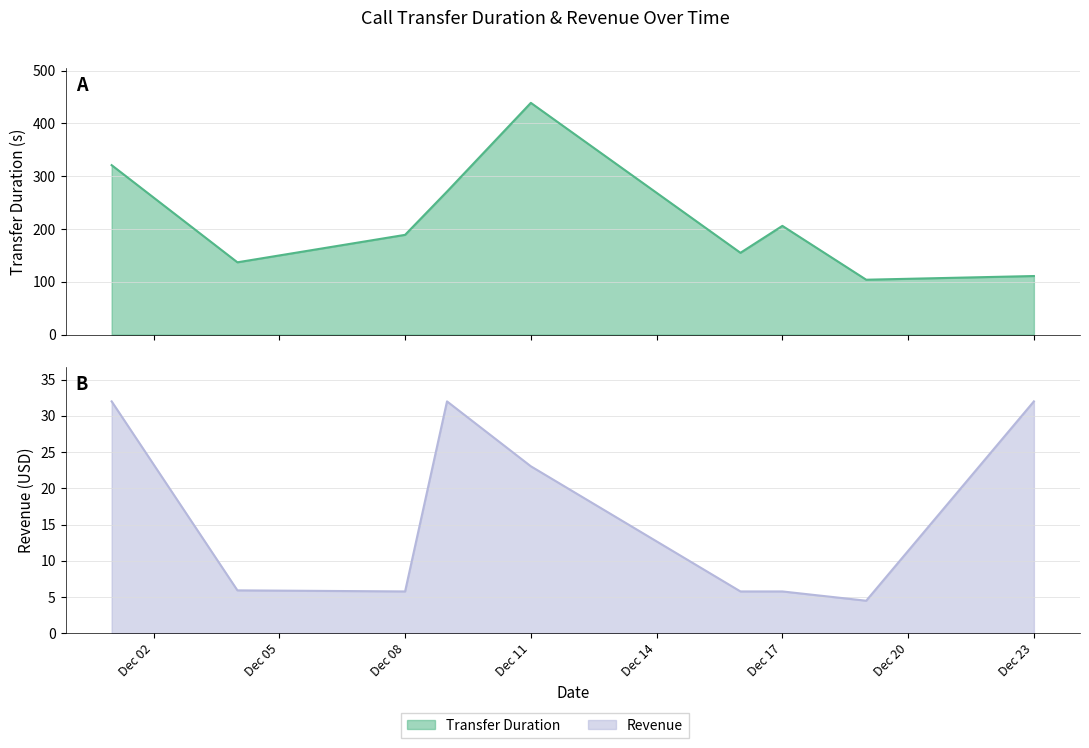

At Dec 08, list the series in order from smallest to largest.

revenue, transferDuration